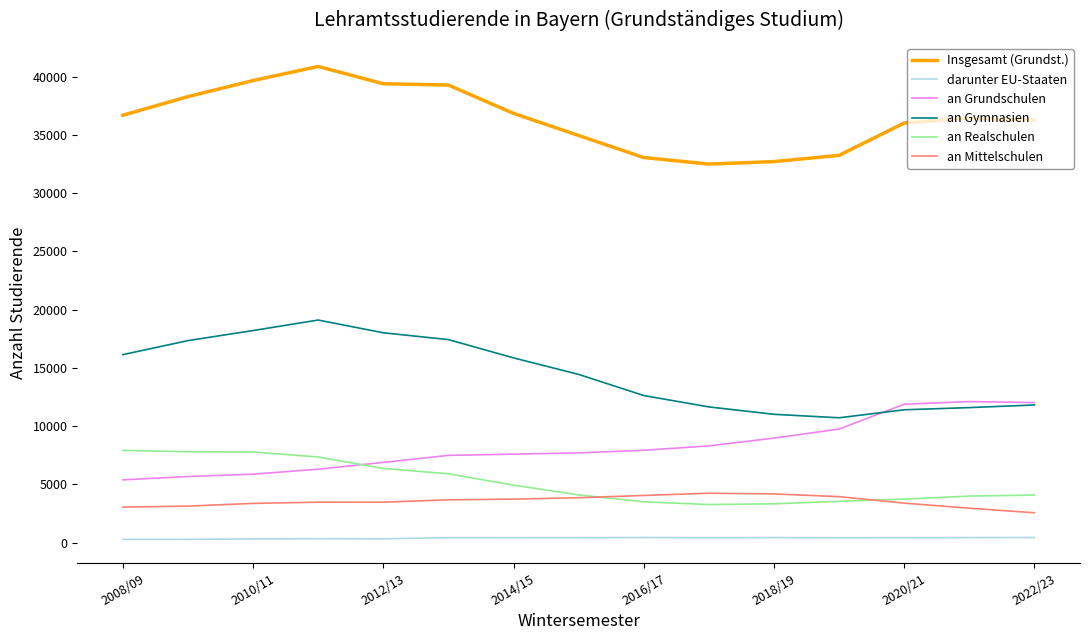

What is the lowest value of the darunter EU-Staaten series?

289